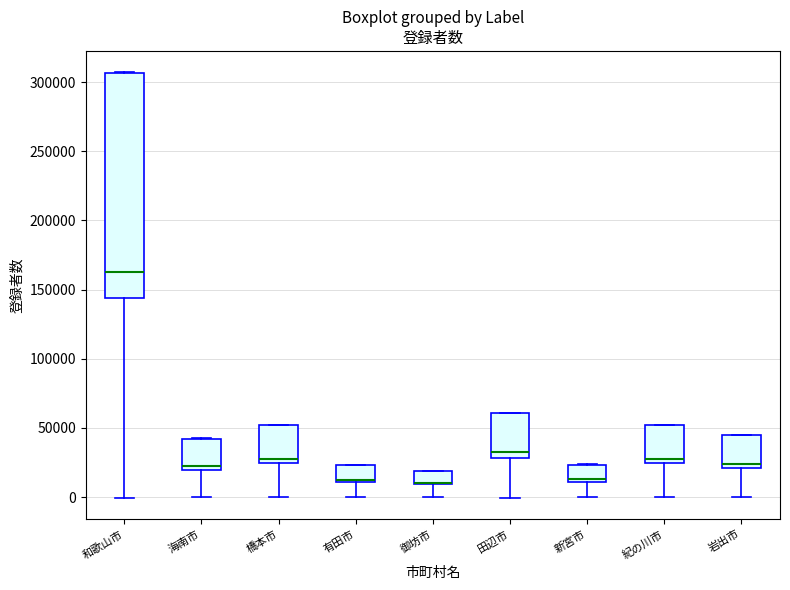

Comparing the boxes themselves (not the whiskers), which one is the tallest?

和歌山市